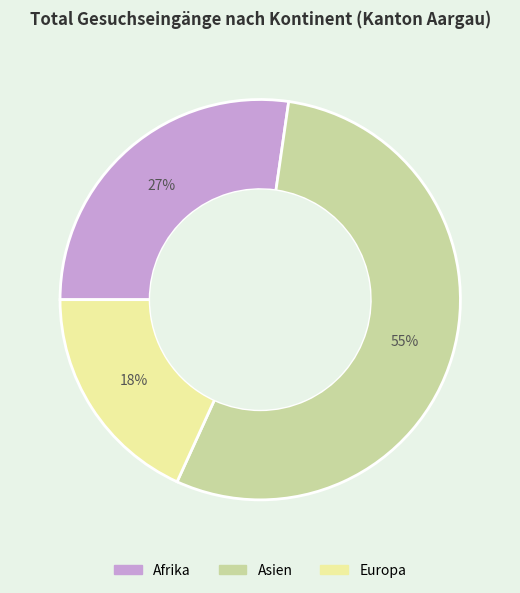

To the nearest percent, what is the combined percentage of Asien and Europa?

73%